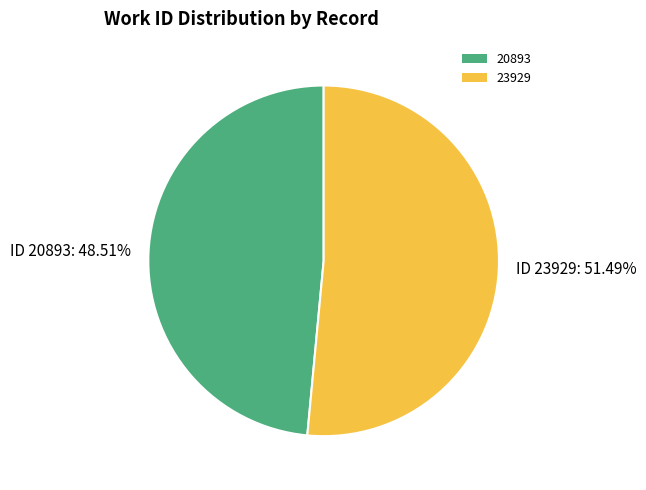

Which category has the smallest portion of the pie?

20893